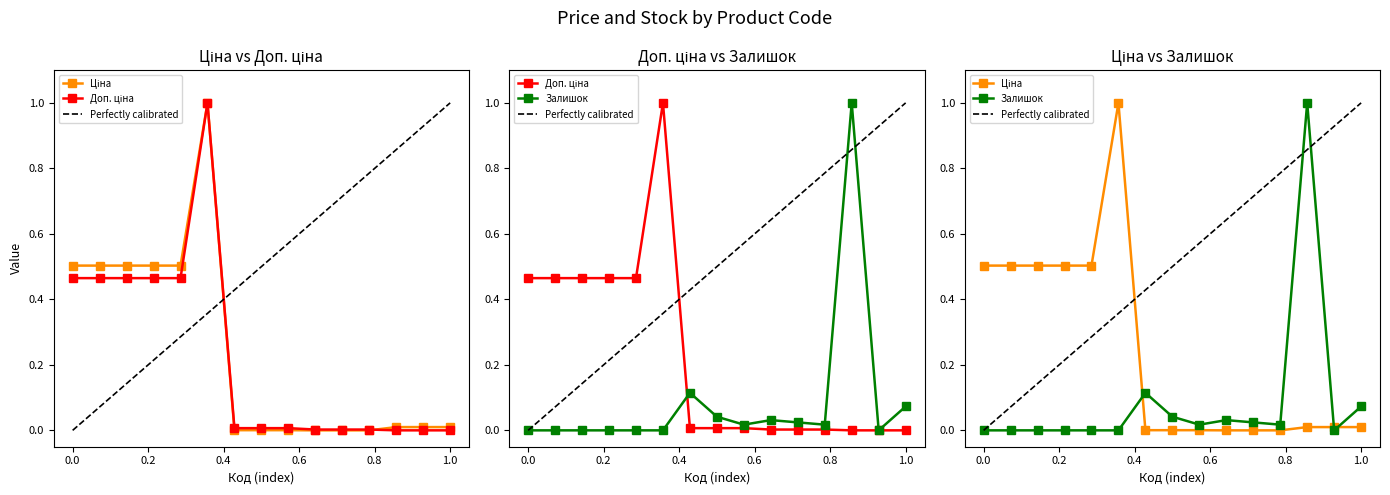

Between 287682235 and 249092174, which is larger?

287682235